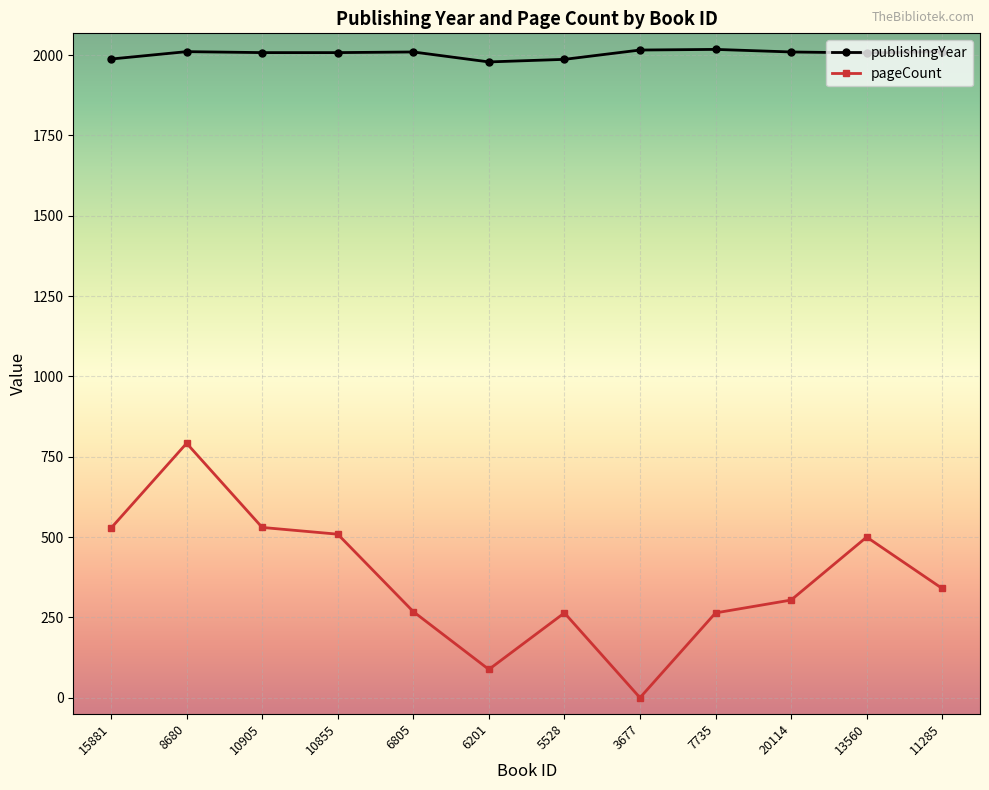

Which series has the largest total across all categories?

publishingYear